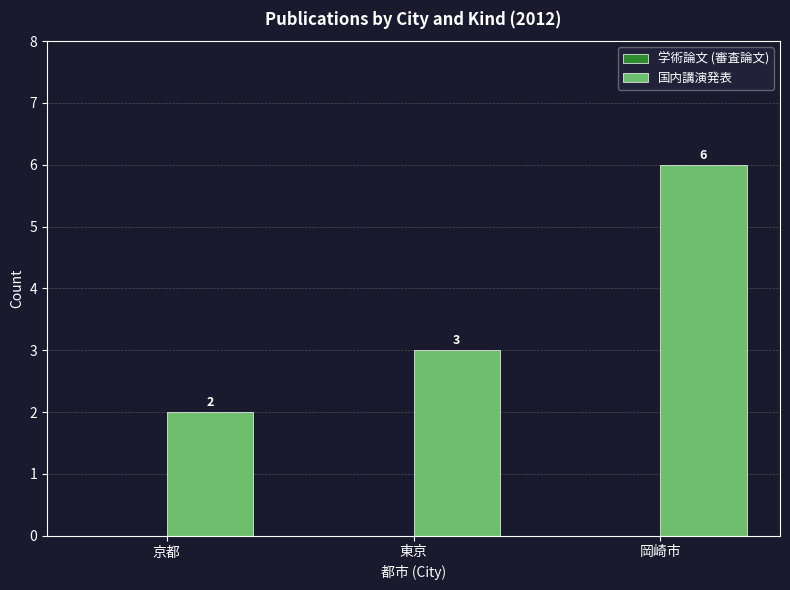

Between 東京 and 京都, which is larger?

東京